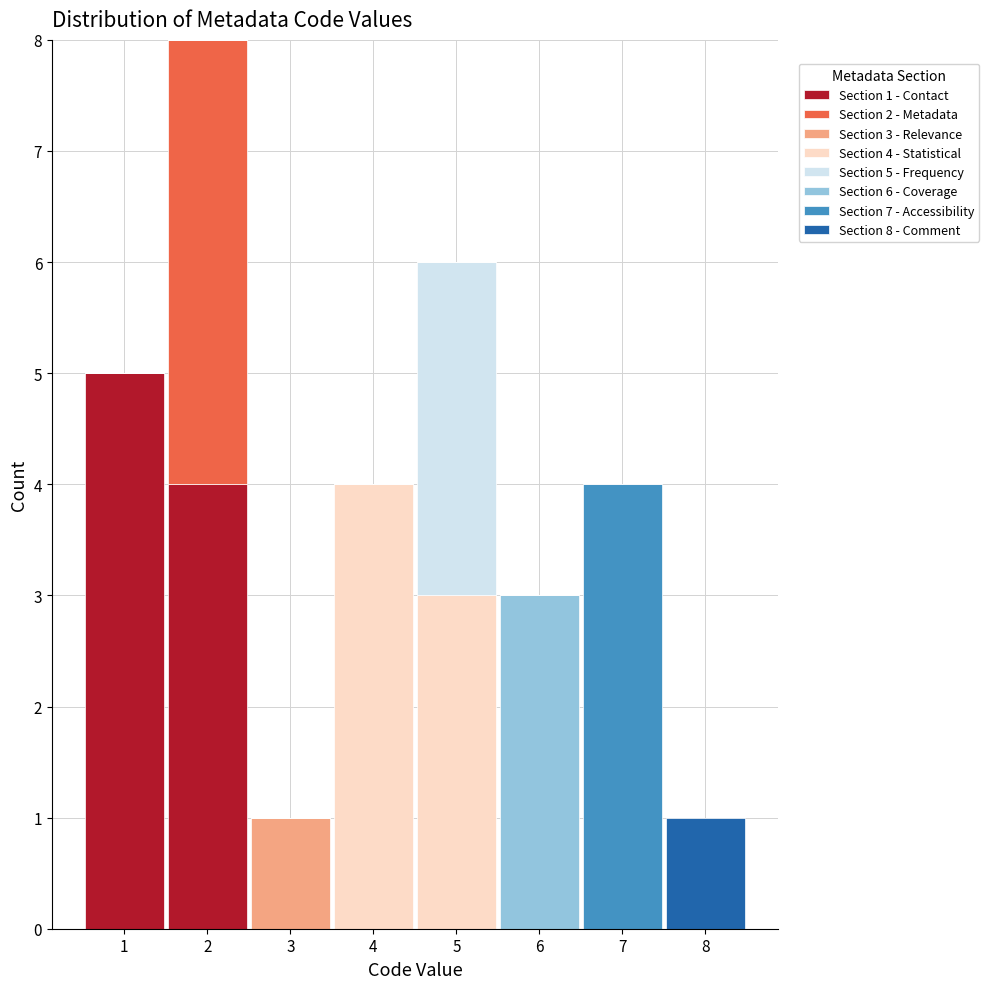

Which range on the x-axis has the tallest stacked bar (by total height)?

1.5 to 2.5